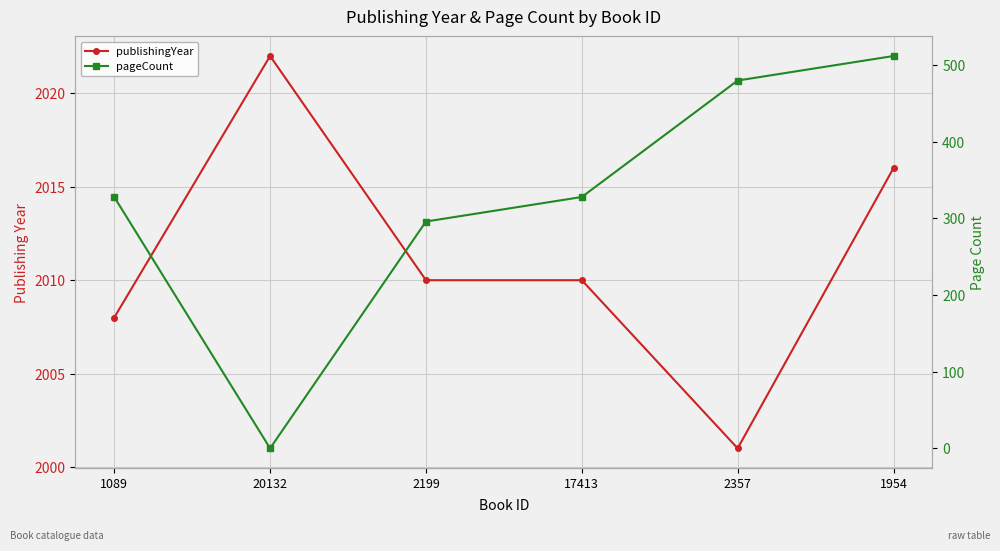

True or false: publishingYear has a value of 2016 at 1954.

True